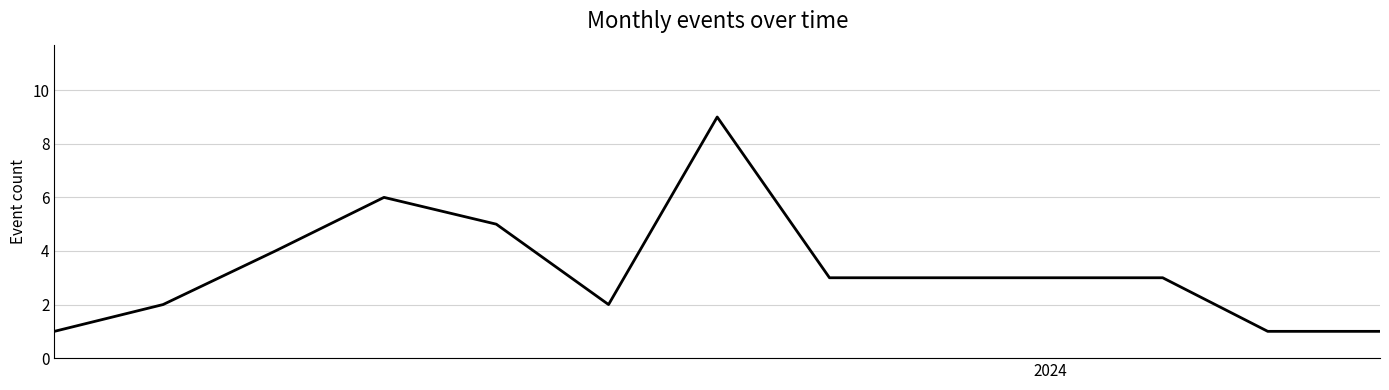

What is the maximum value shown in the chart?

9